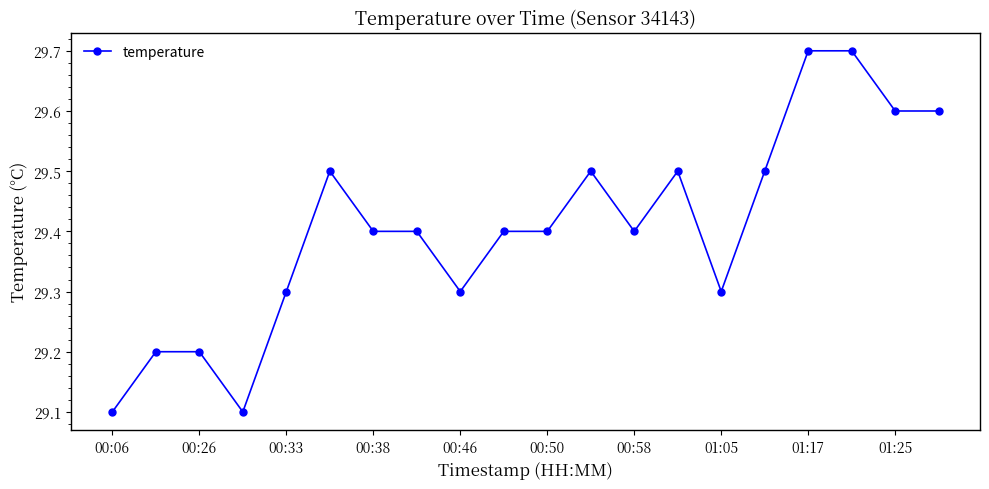

What is the value of the 10th point from the left?

29.4